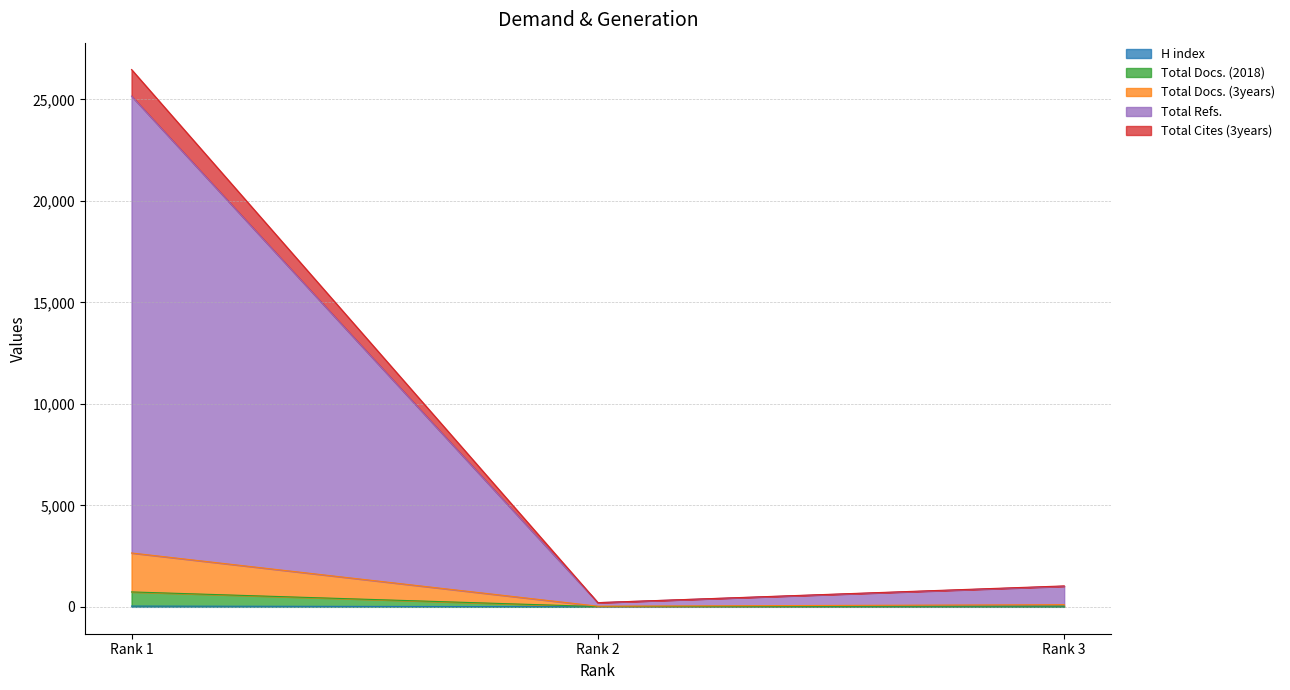

At which label does Total Cites (3years) first exceed 40?

Rank 1